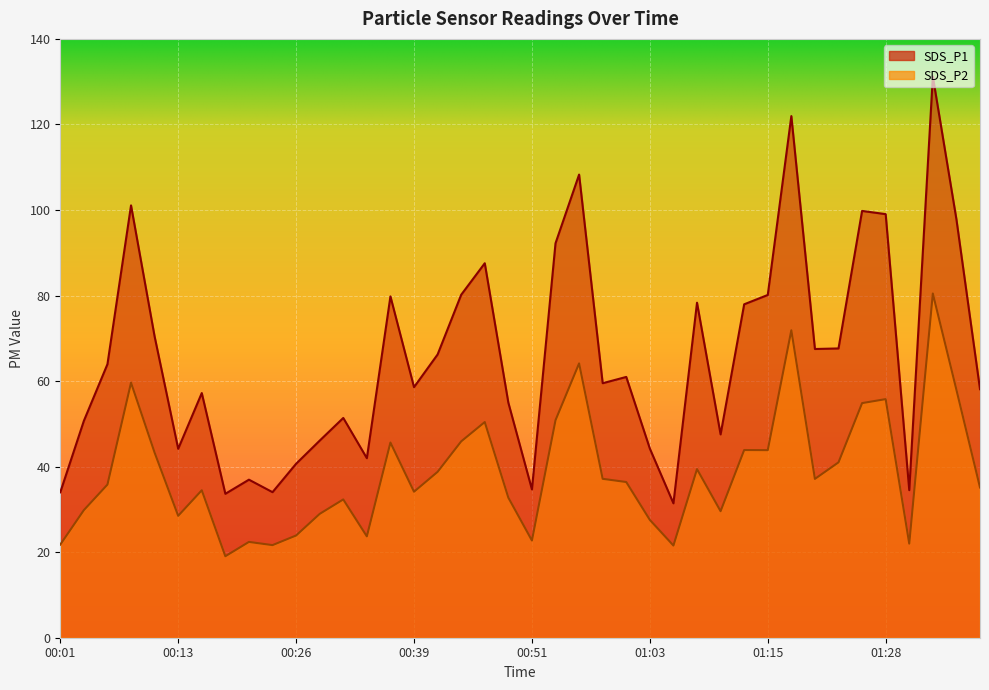

List the series in order of their overall mean, highest first.

SDS_P1, SDS_P2